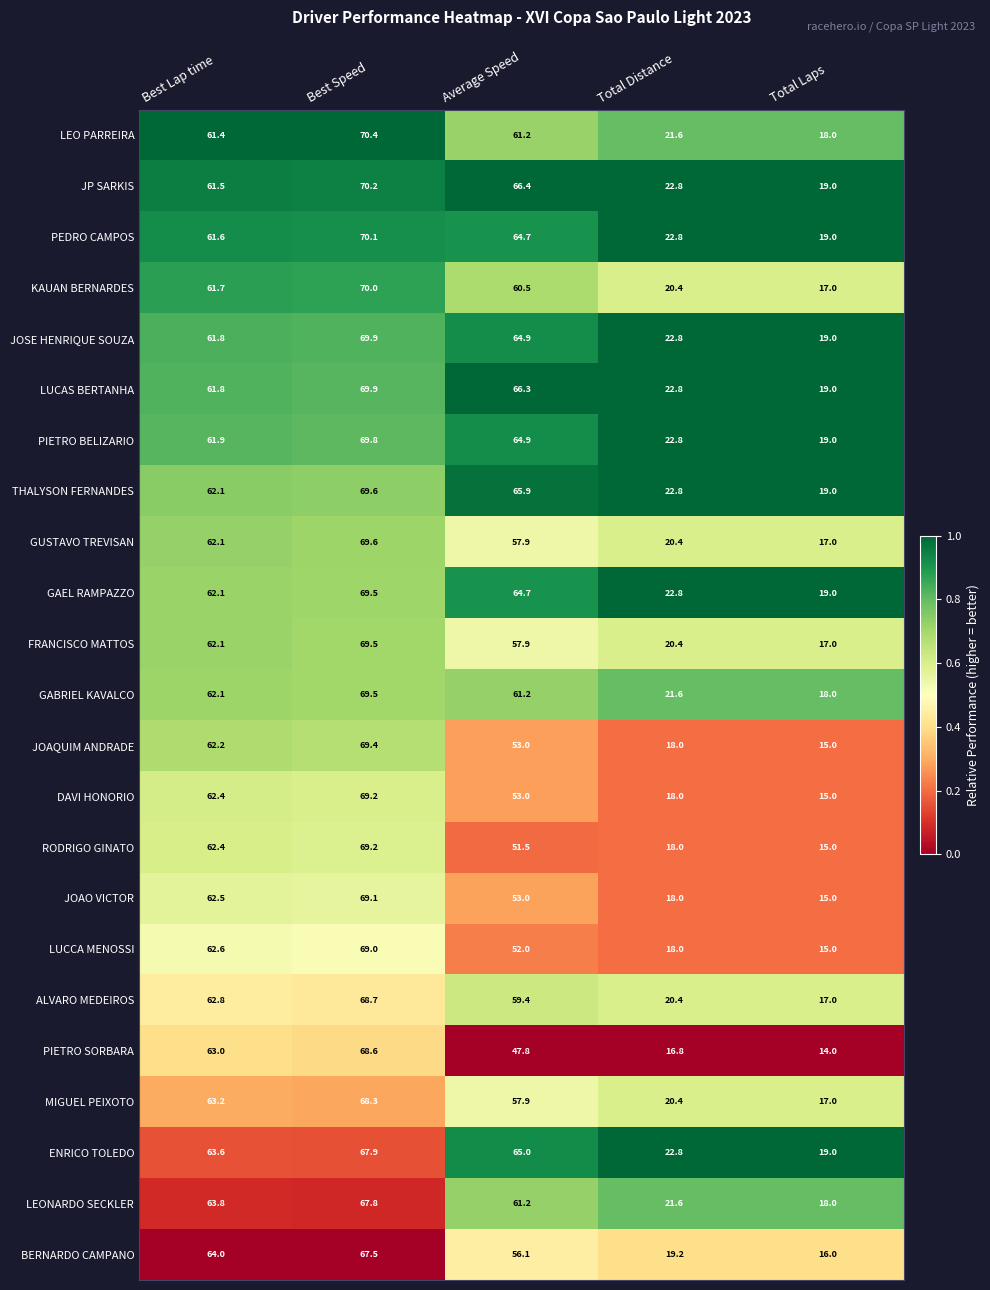

Which series has the largest total across all categories?

JP SARKIS